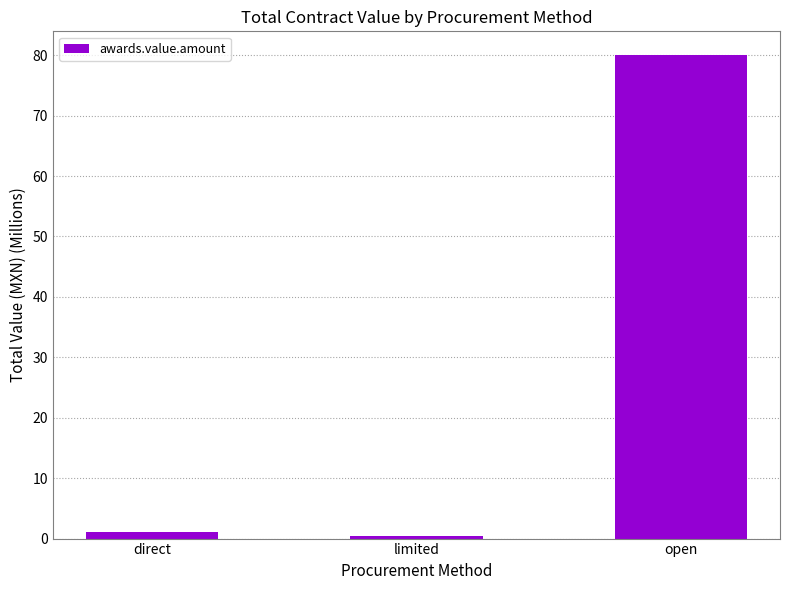

What is the value of the 2nd bar from the left?

0.4